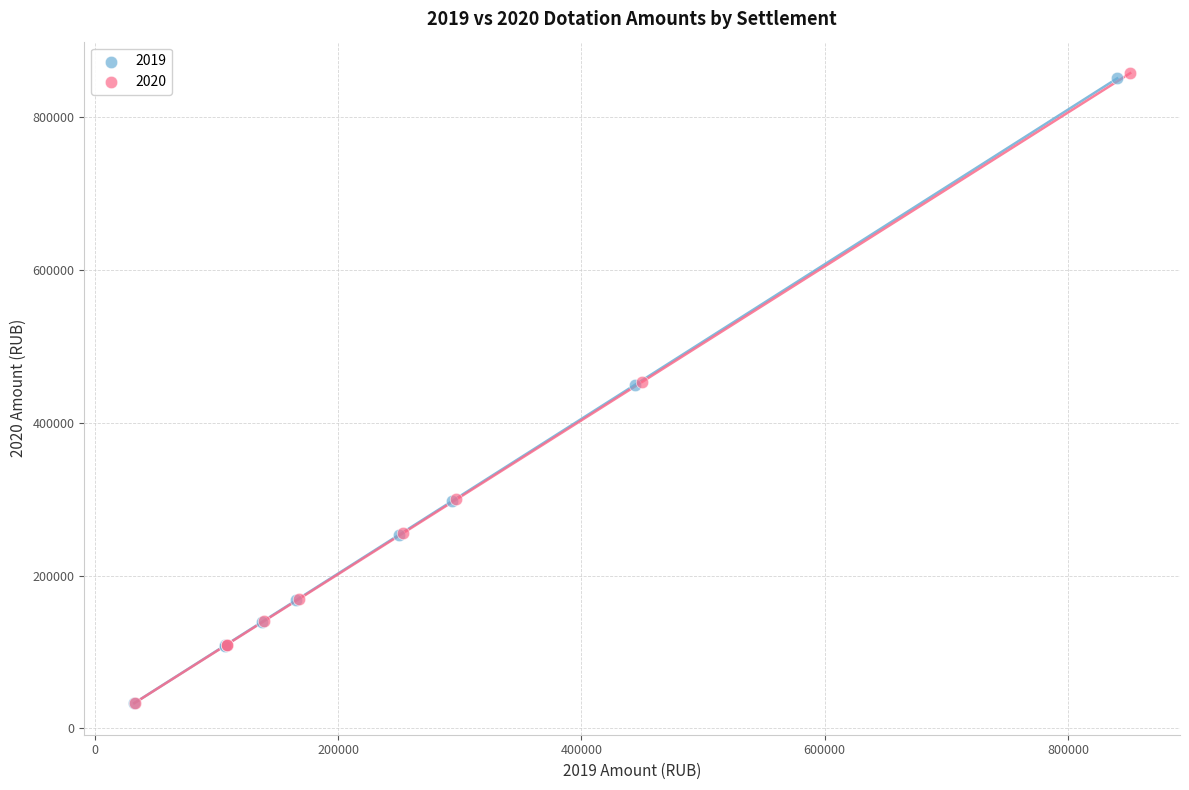

Which series has the largest Y range (max minus min)?

2020